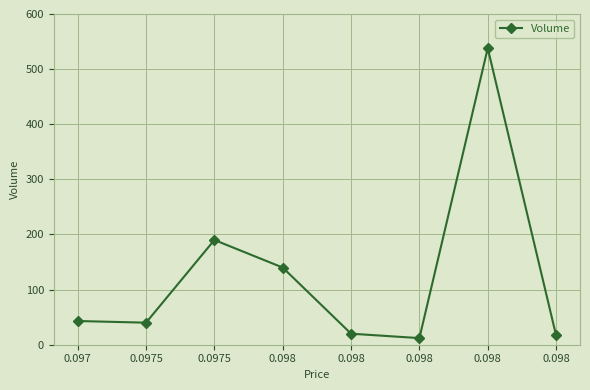

What is the label of the 5th point from the left?

0.098